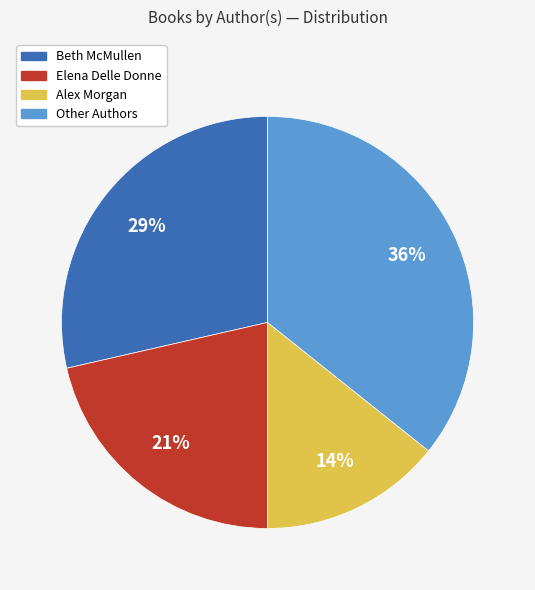

To the nearest percent, what is the average slice percentage?

25%